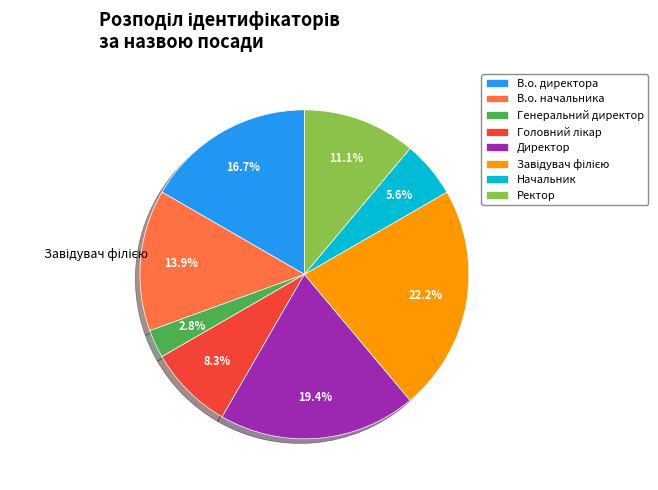

The Начальник slice represents 6% of the pie. True or false?

True